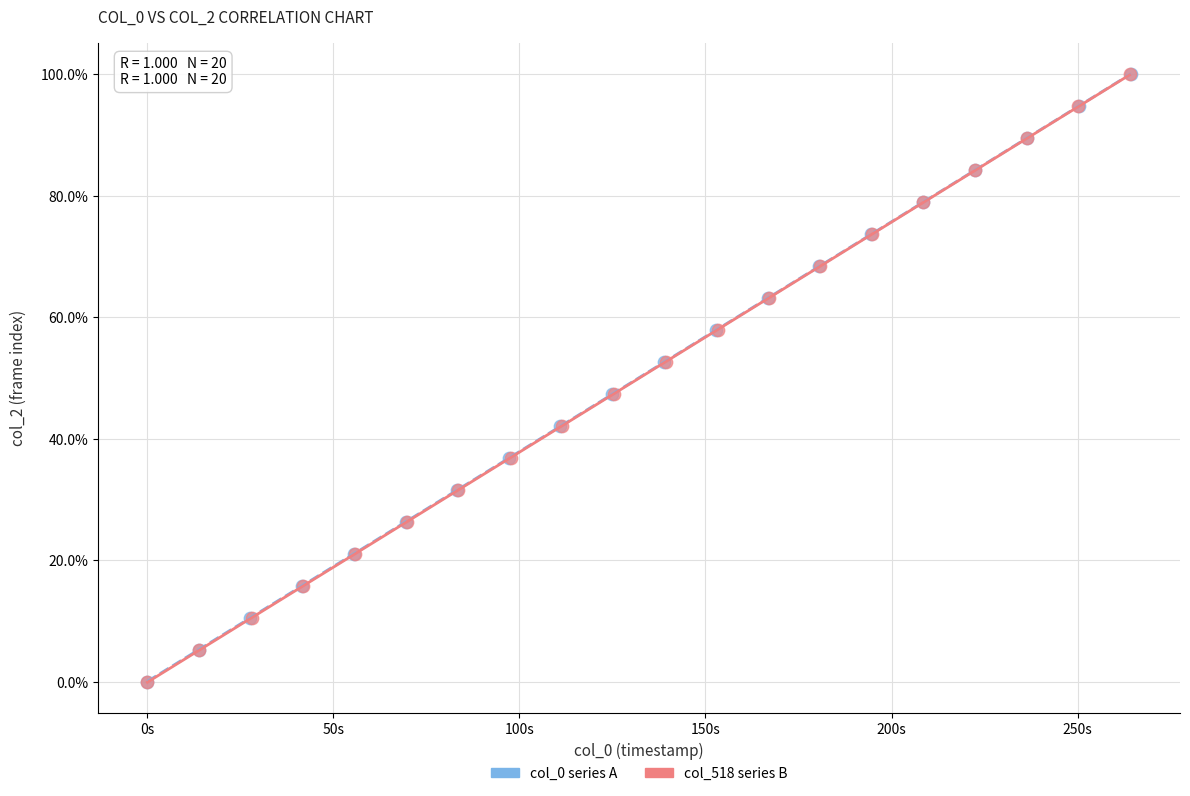

What are all the series names shown in the legend?

col_0 series A, col_518 series B